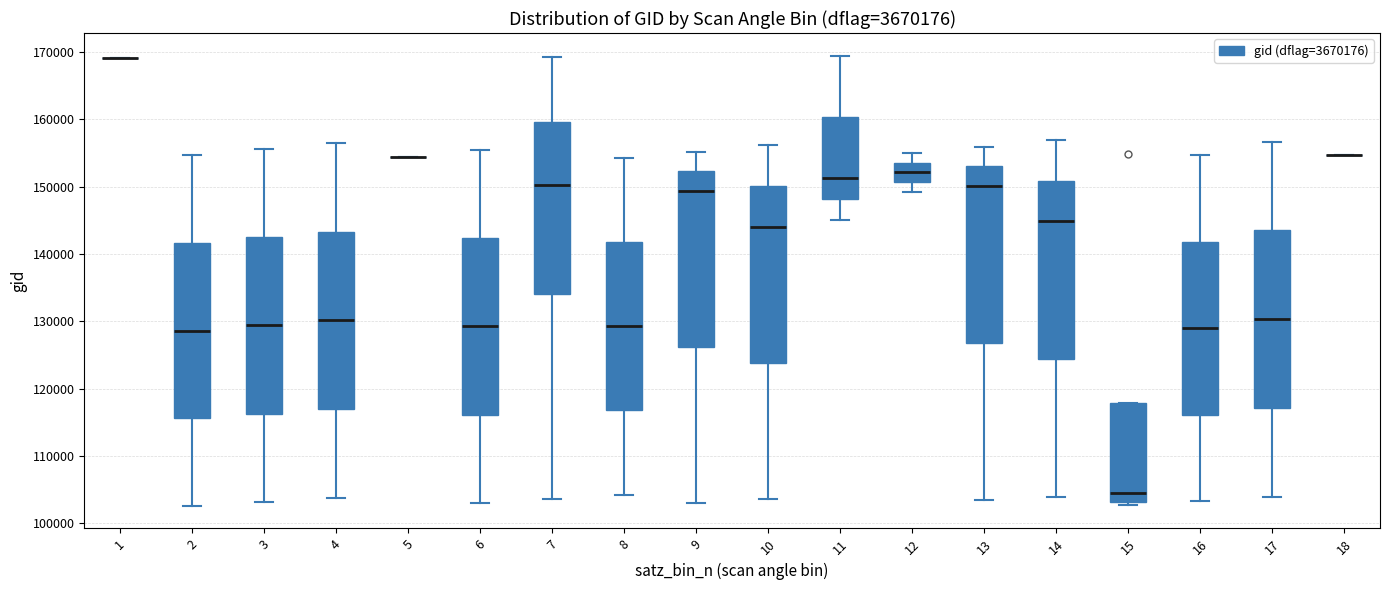

Where is the upper edge of the box at x = 12 on the y-axis? The values are not printed on the chart, so give them approximately, as read against the axis.

154000